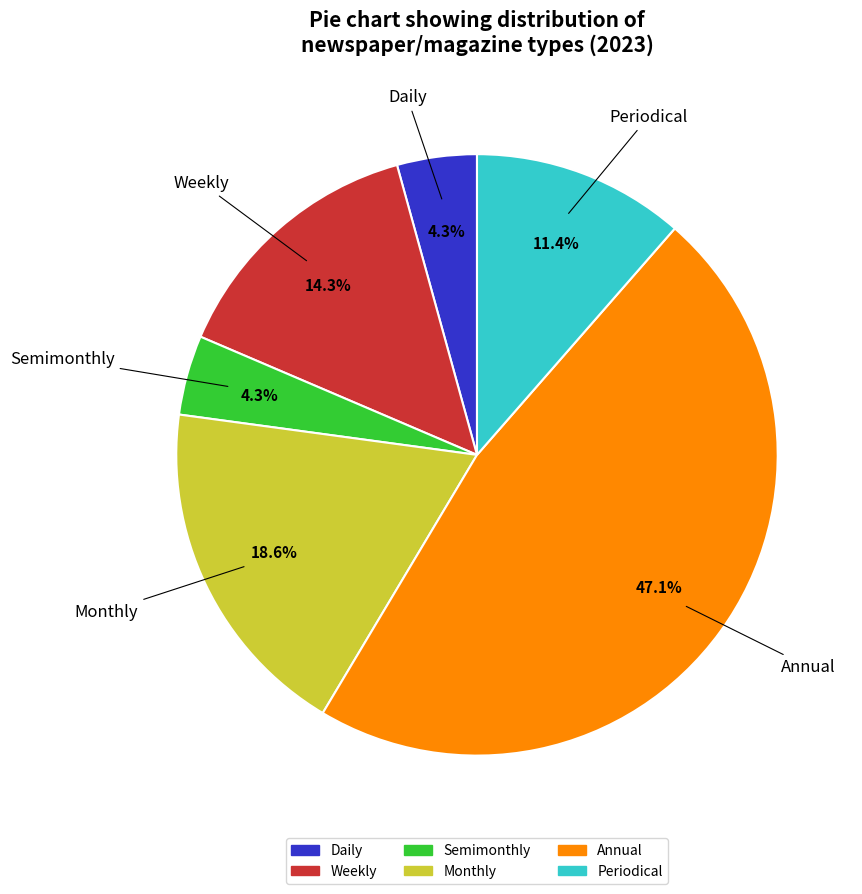

What is the total percentage of Daily and Annual?

51.4%